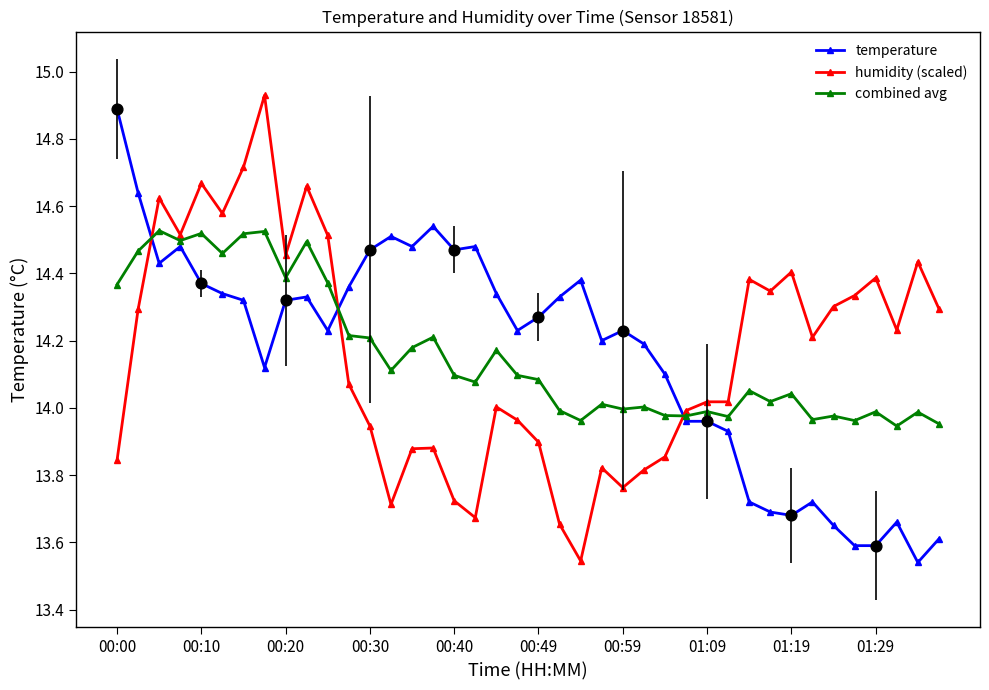

True or false: temperature and humidity (scaled) intersect in this chart.

True